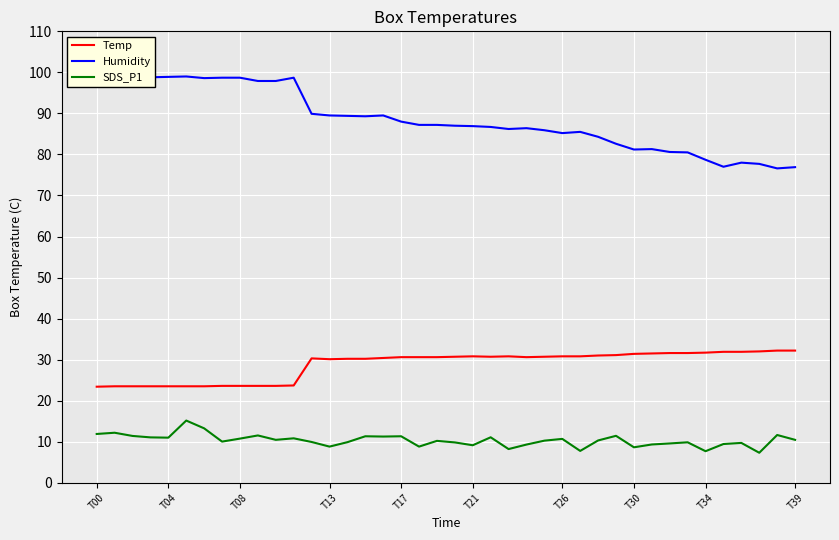

What is the highest value of the SDS_P1 series?

15.2